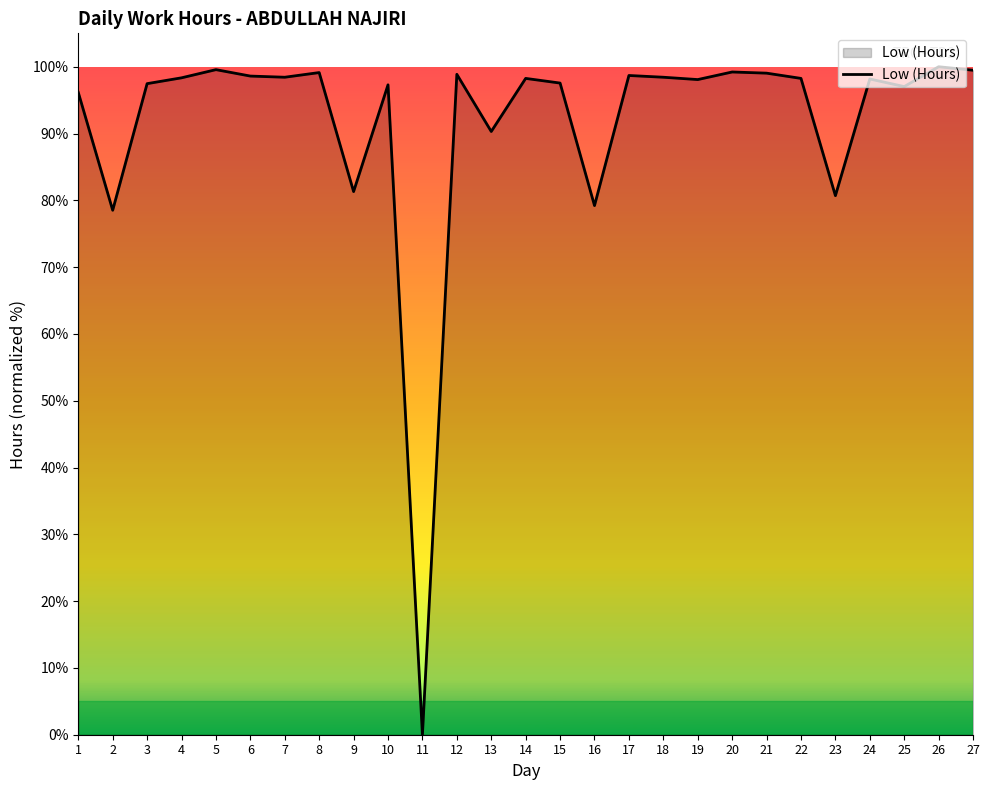

Read the value at 27.

99.5